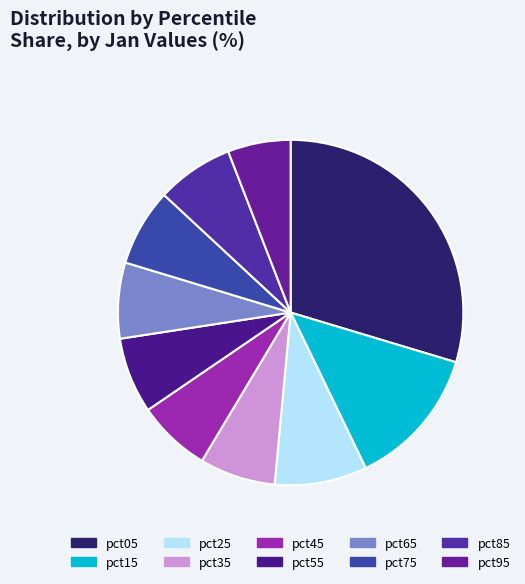

The pct85 slice represents 16% of the pie. True or false?

False